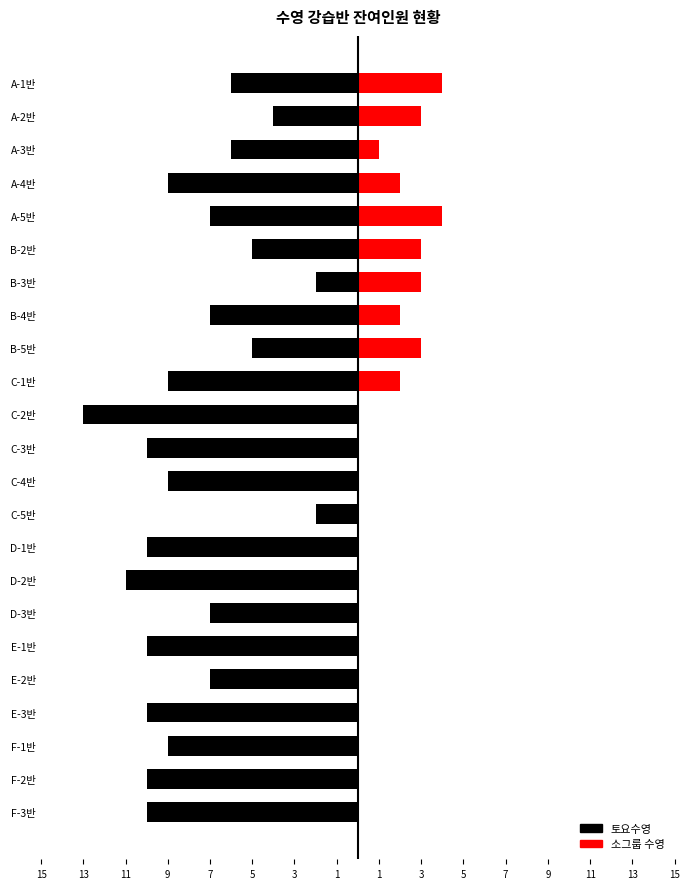

What is the value of the 토요수영 bar at the 2nd from the left?

-4